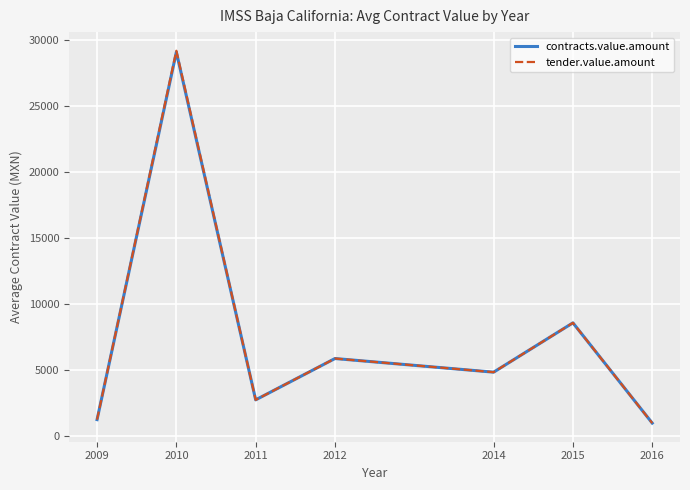

What is the minimum value for tender.value.amount?

997.3